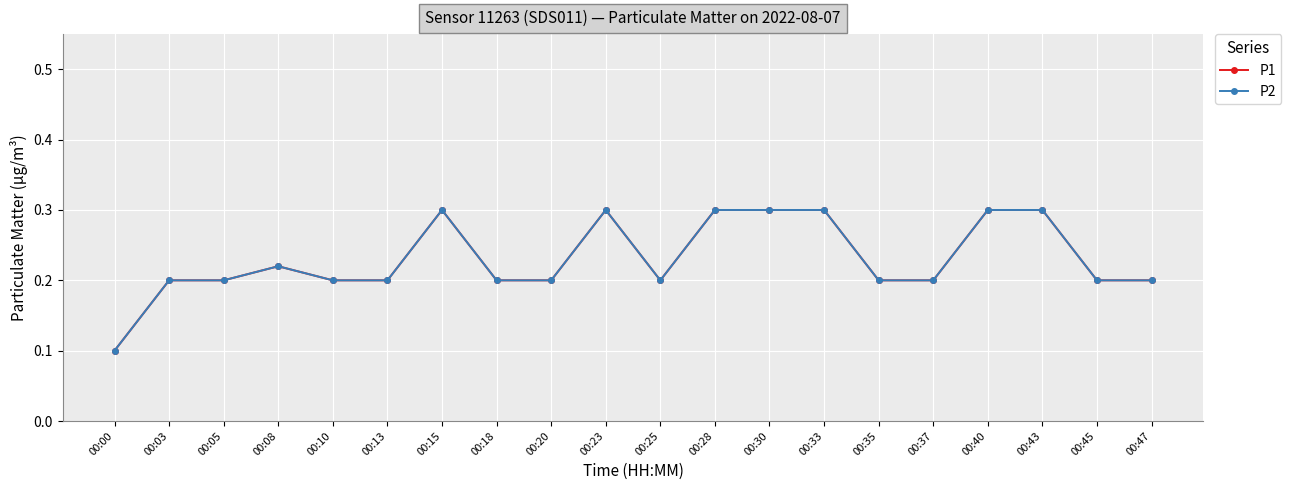

Does the chart have visible grid lines?

Yes